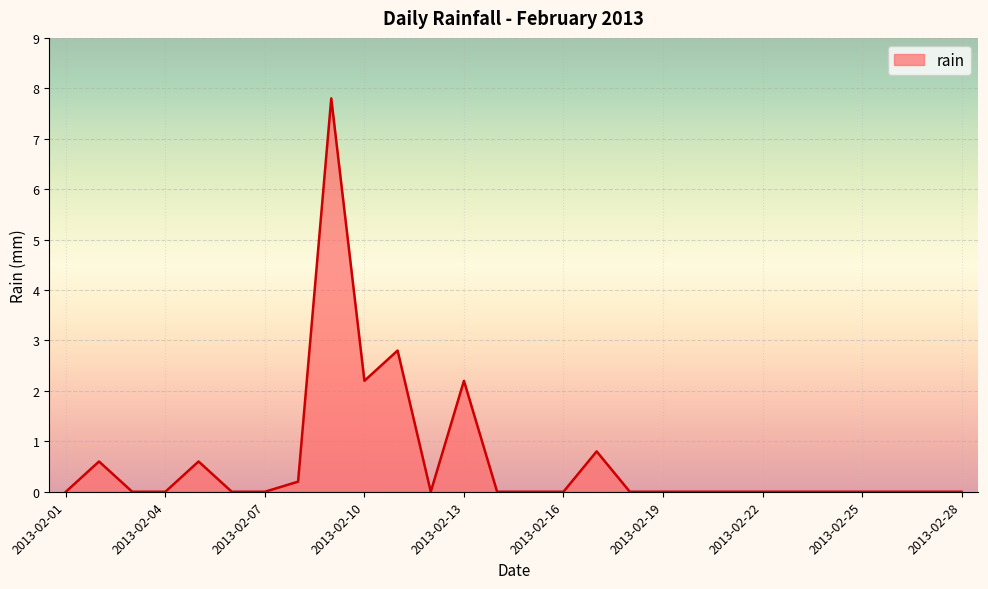

What is the difference between the maximum and minimum values?

7.8